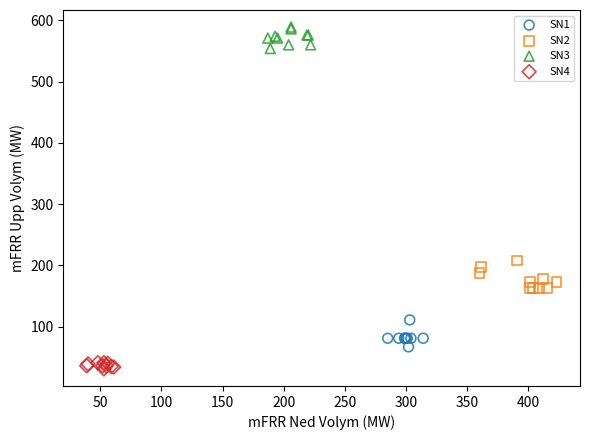

What are all the series names shown in the legend?

SN1, SN2, SN3, SN4